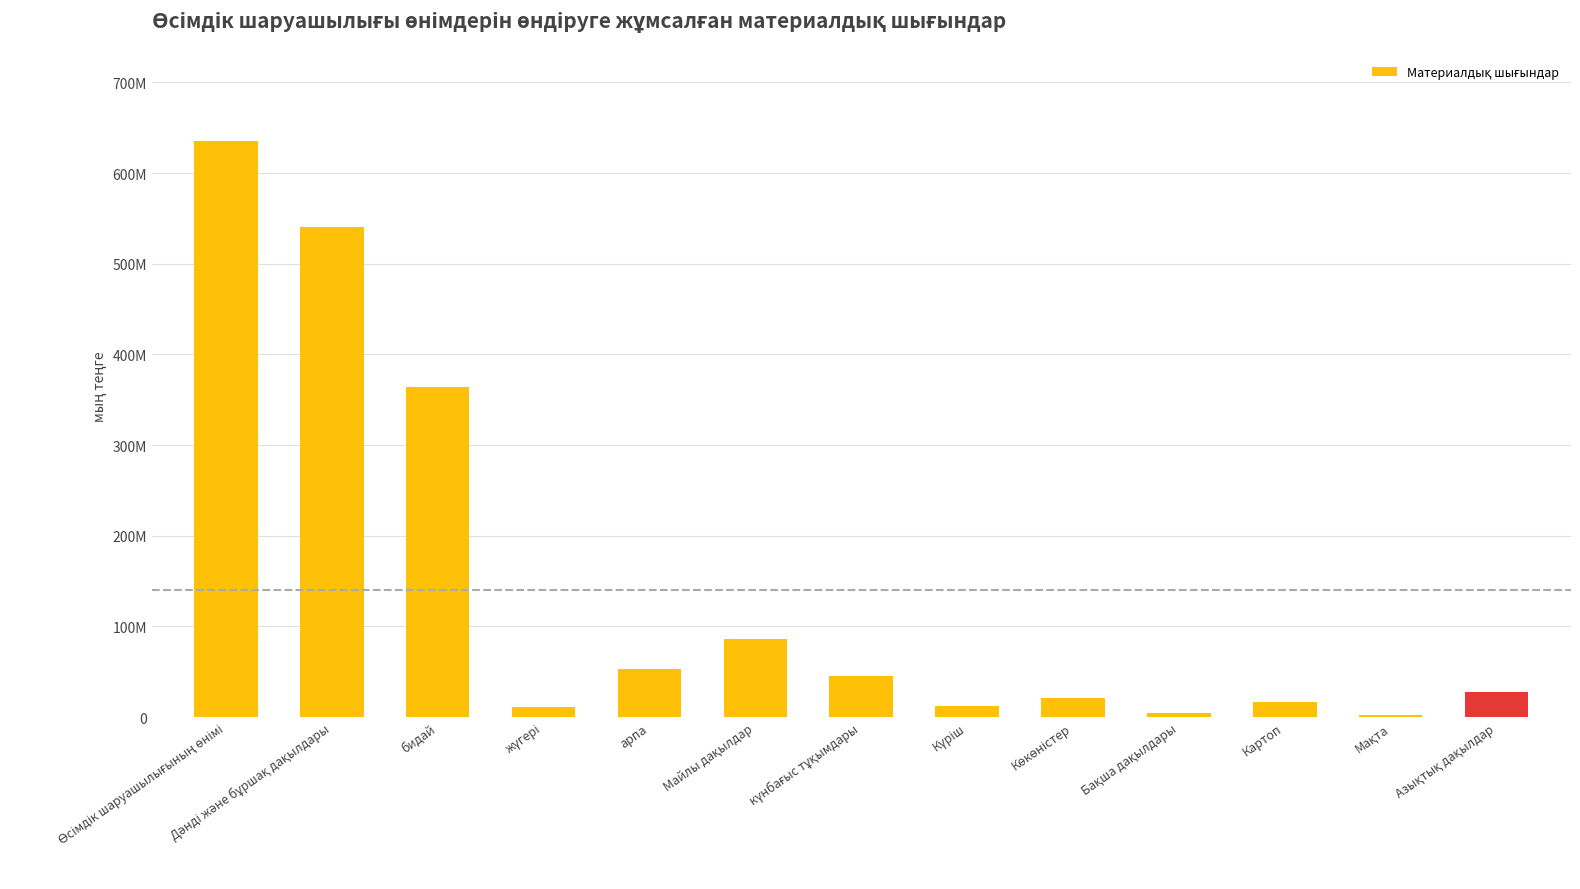

Is it true that the value at Күріш is 12235670?

True